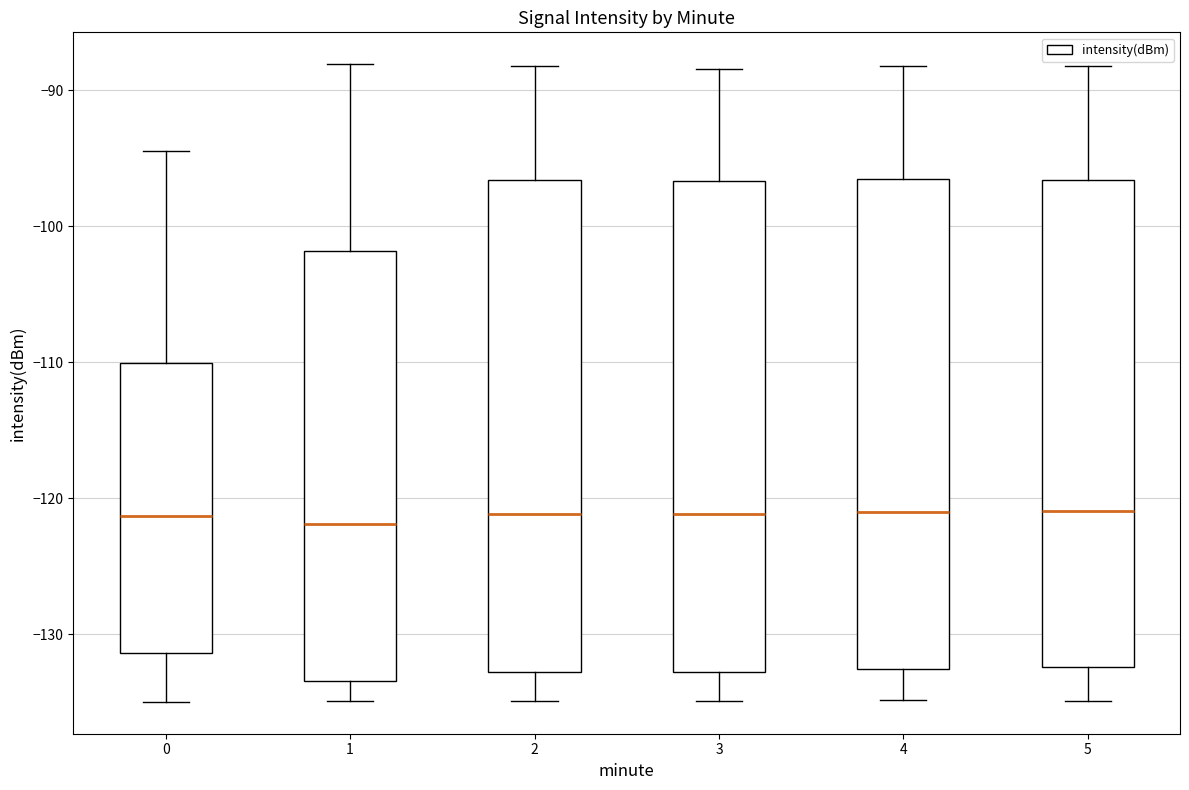

Reading left to right, read every box against the y-axis: the position of its median line, the range the box covers, and the ends of its whiskers. The values are not printed on the chart, so give them approximately, as read against the axis.

0: median -121, box -131 to -110, whiskers -135 to -94
1: median -122, box -133 to -102, whiskers -135 to -88
2: median -121, box -133 to -97, whiskers -135 to -88
3: median -121, box -133 to -97, whiskers -135 to -88
4: median -121, box -133 to -97, whiskers -135 to -88
5: median -121, box -132 to -97, whiskers -135 to -88